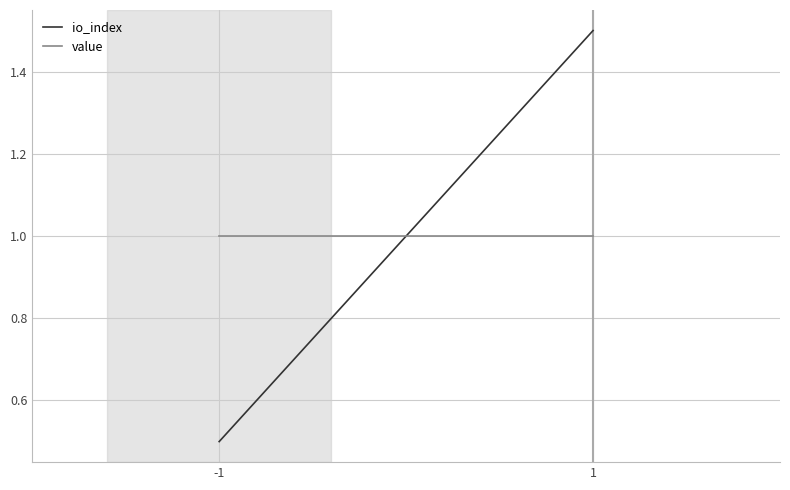

Reading left to right, transcribe all the data shown in this chart.

io_index: -1=0.5	1=1.5
value: -1=1.0	1=1.0